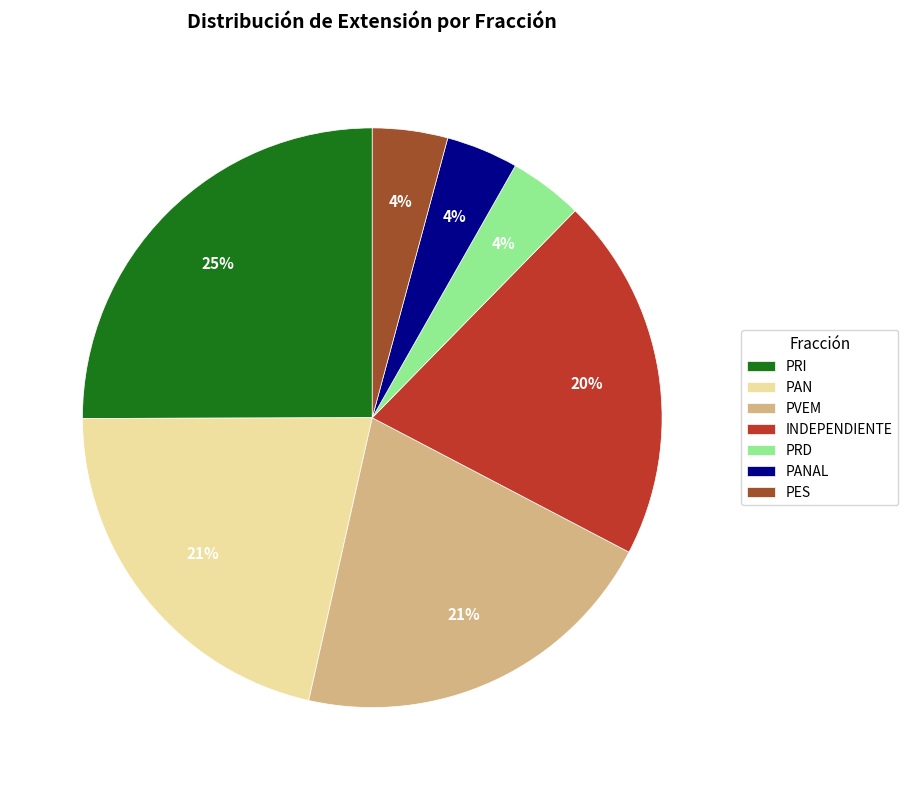

Does INDEPENDIENTE account for over 50% of the chart?

No